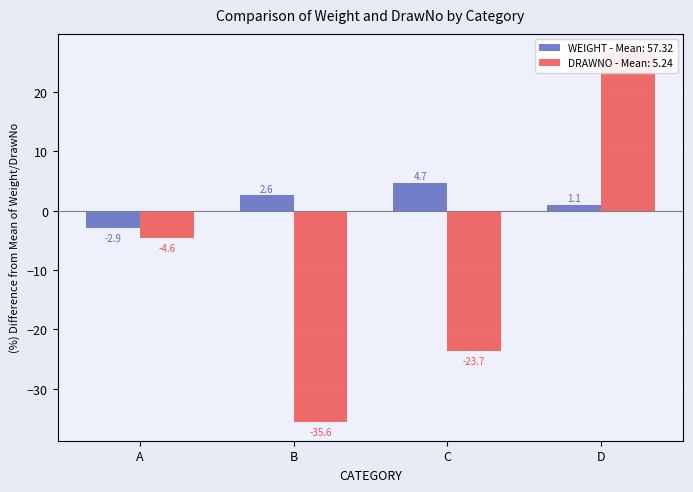

The DRAWNO series shows 10.2 at 15. True or false?

False